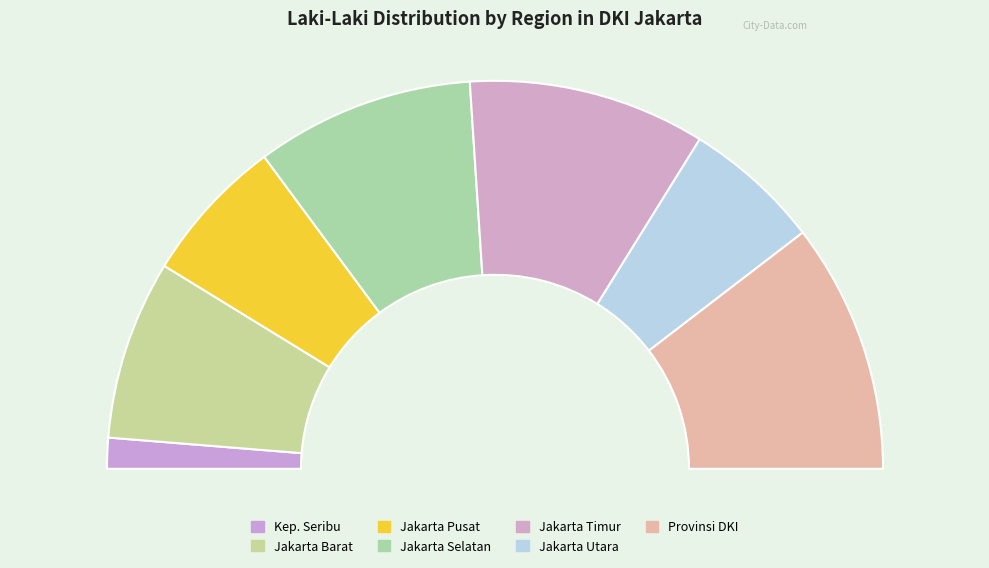

Is there a majority slice in this chart?

No